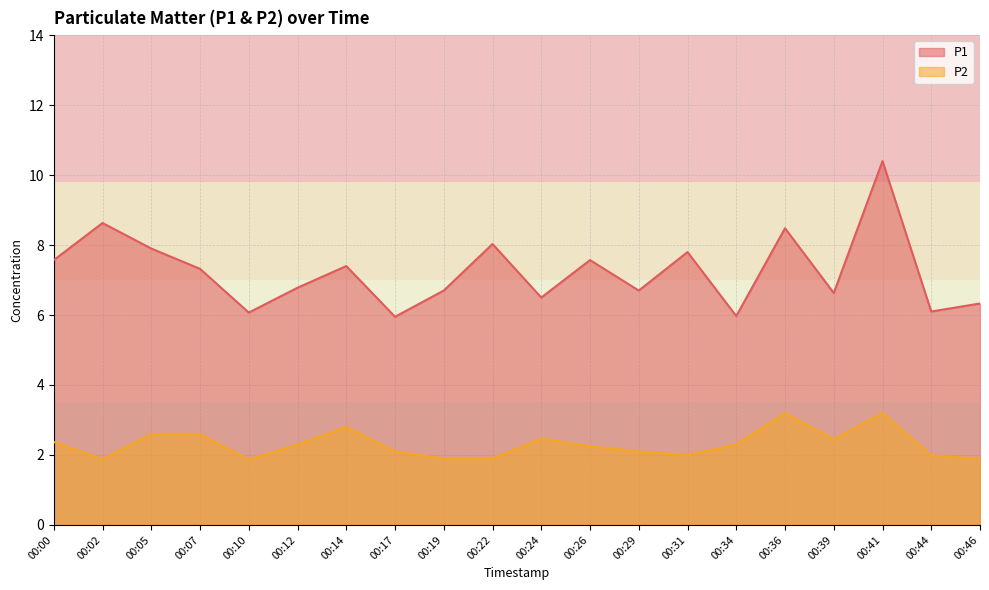

Count the number of categories in the chart.

20